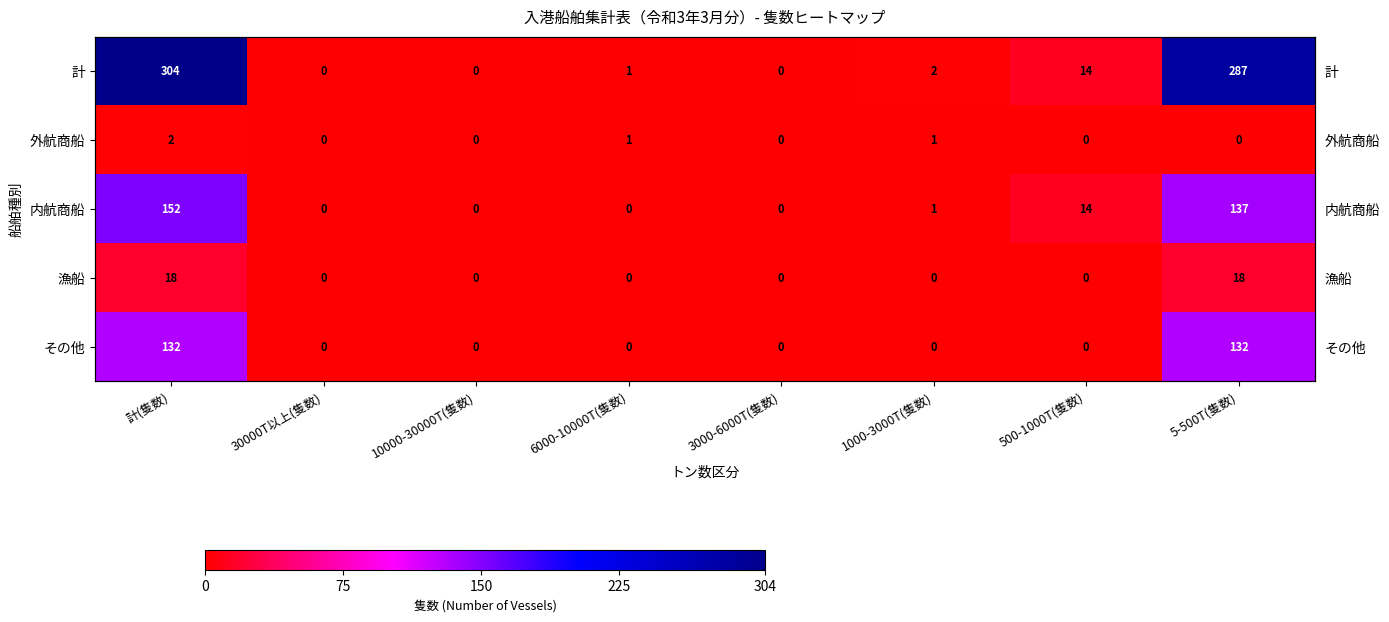

What is the greatest value displayed?

304